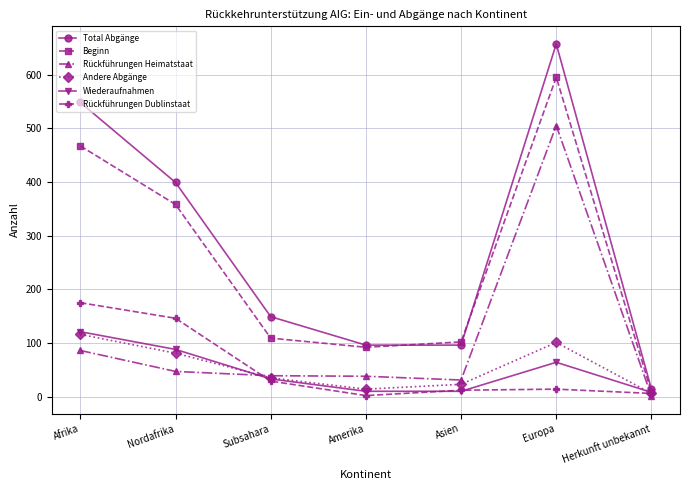

Is it true that Andere Abgänge equals 53 at Nordafrika?

False